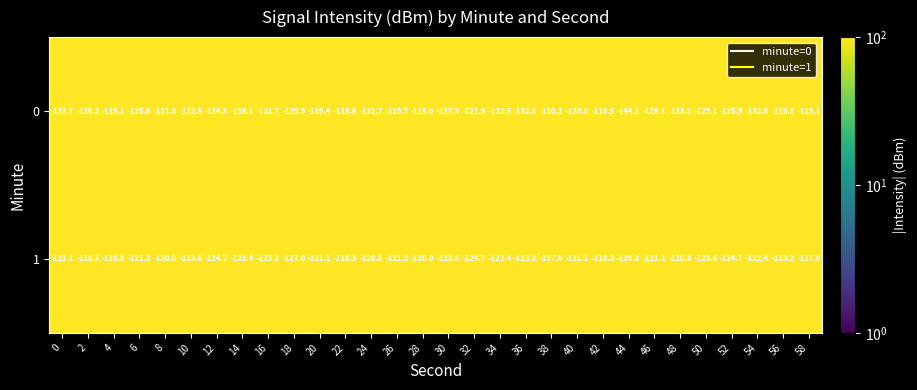

Rank the series by their maximum value, from lowest to highest.

1, 0